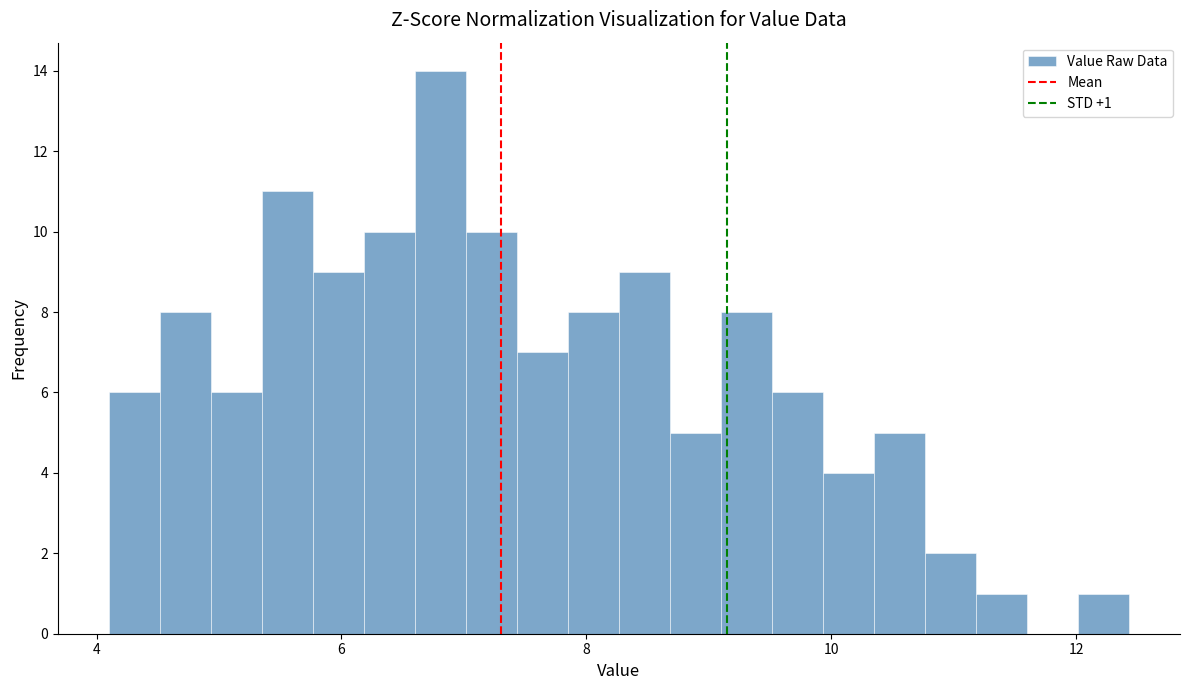

Around what value on the x-axis is the tallest bar? Give the approximate position of its centre, as read against the axis.

6.8